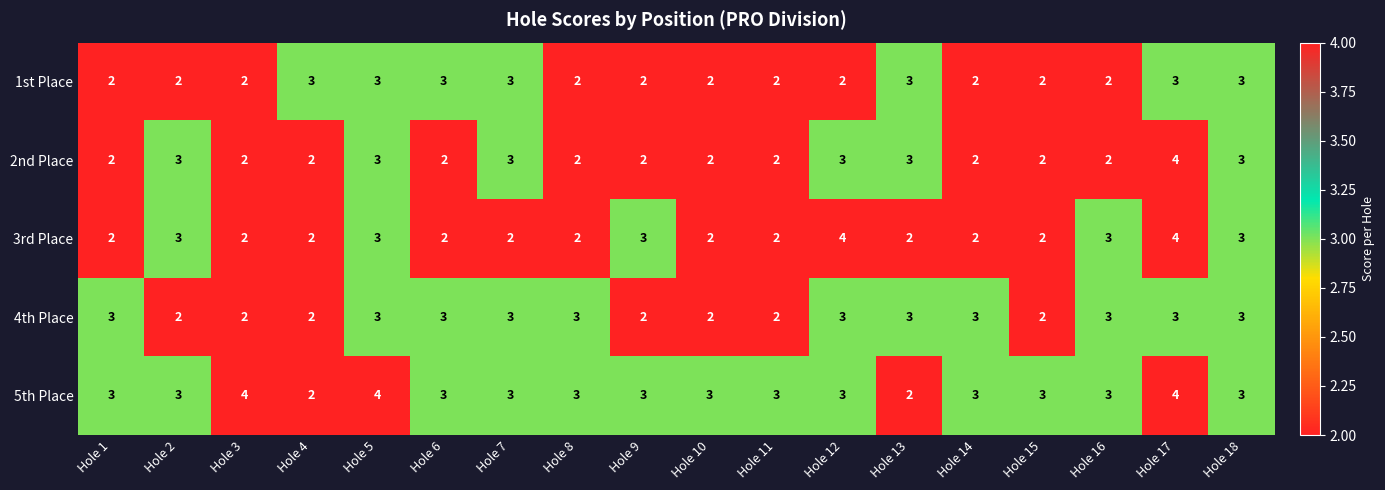

Count the number of categories in the chart.

18